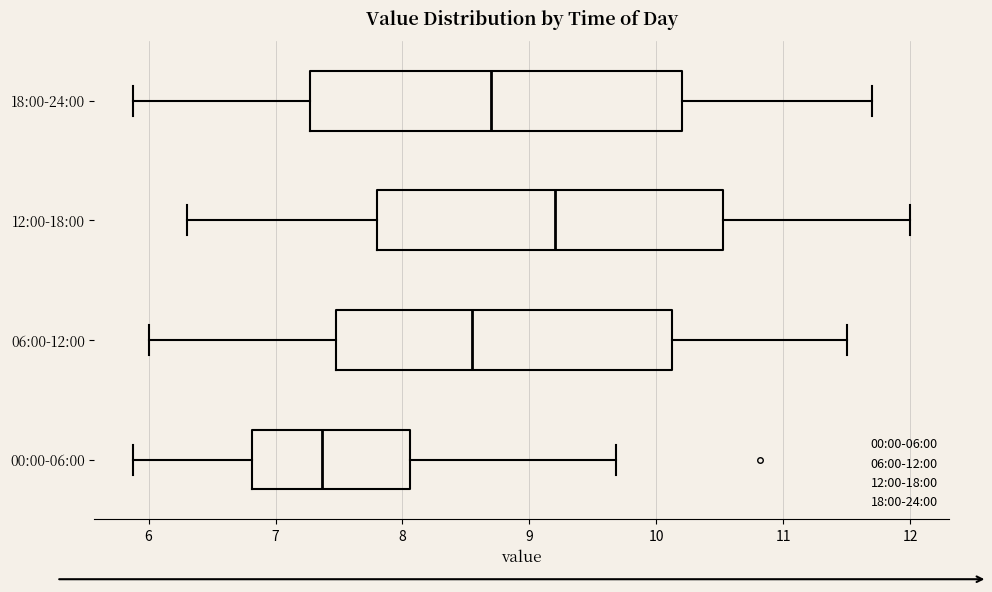

Which box has the furthest to the left median line?

00:00-06:00